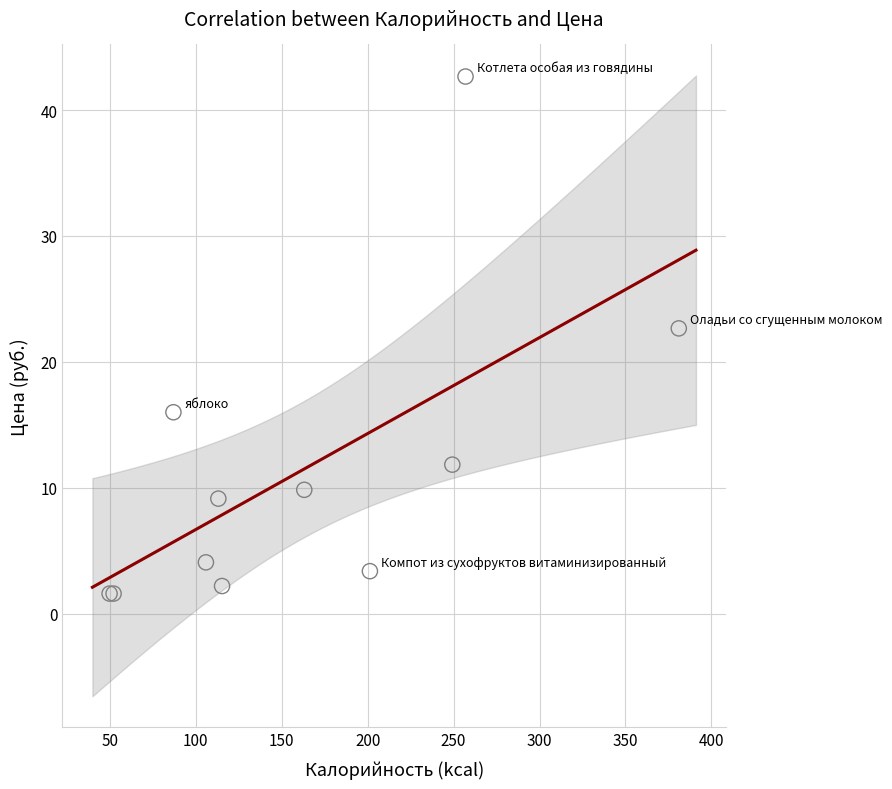

What Y value in the scatter plot is closest to 22?

22.7